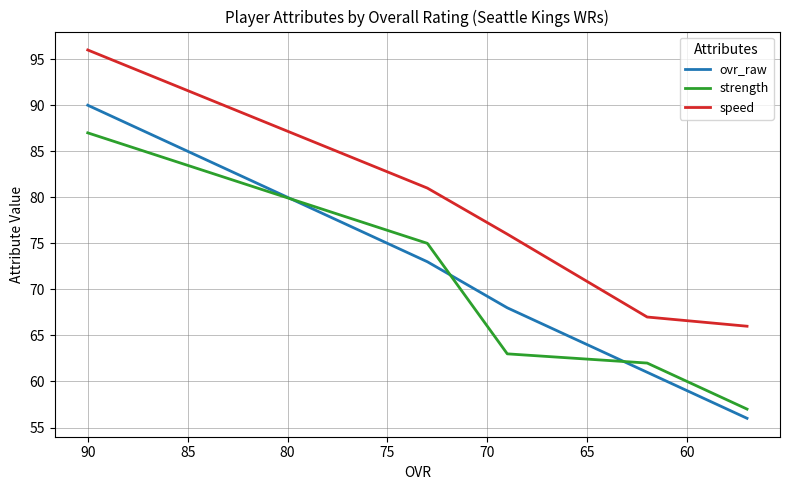

How many values in the speed series are below 76?

2